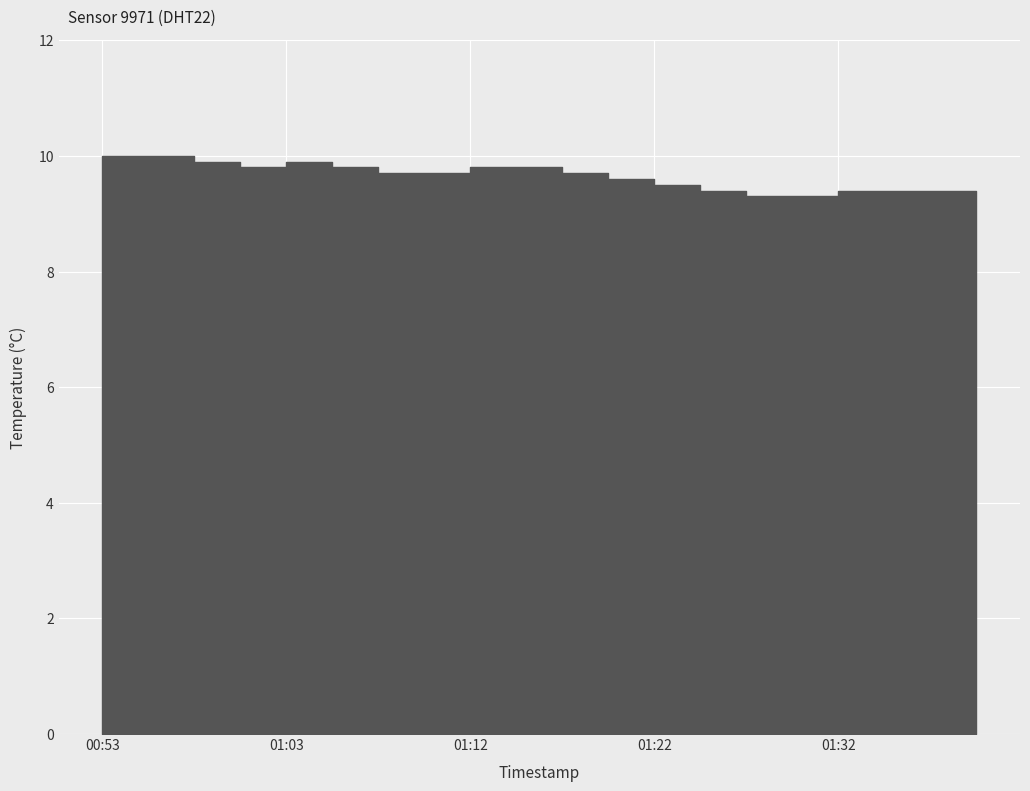

Which label corresponds to the largest value in the chart?

00:53